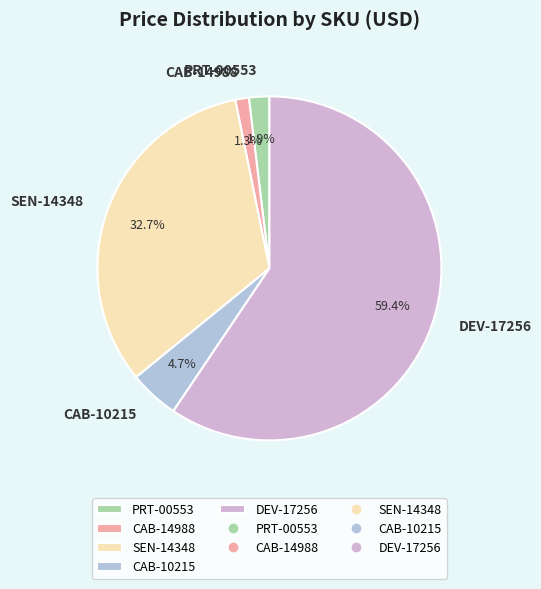

Does any single category account for the majority?

Yes